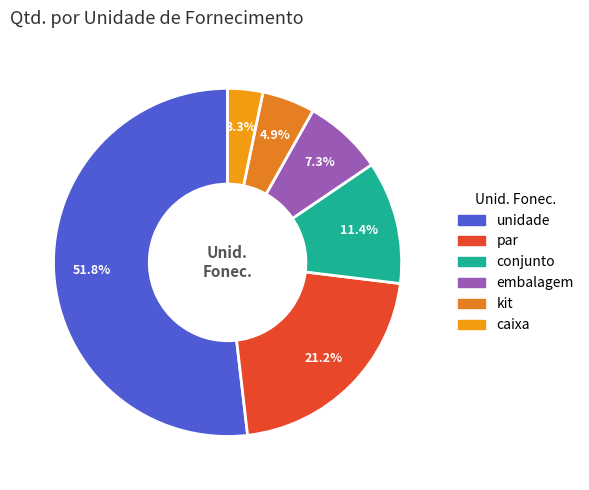

Is kit the majority of the pie?

No